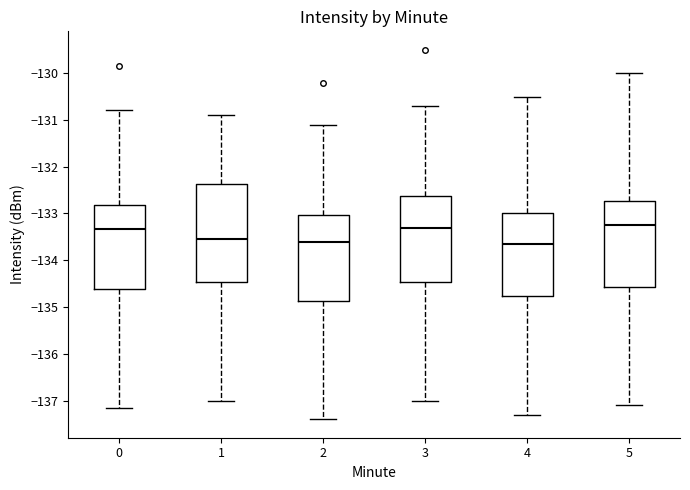

Reading left to right, read every box against the y-axis: the position of its median line, the range the box covers, and the ends of its whiskers. The values are not printed on the chart, so give them approximately, as read against the axis.

0: median -133.3, box -134.6 to -132.8, whiskers -137.2 to -130.8
1: median -133.5, box -134.5 to -132.4, whiskers -137.0 to -130.9
2: median -133.6, box -134.9 to -133.0, whiskers -137.4 to -131.1
3: median -133.3, box -134.5 to -132.6, whiskers -137.0 to -130.7
4: median -133.6, box -134.8 to -133.0, whiskers -137.3 to -130.5
5: median -133.2, box -134.6 to -132.7, whiskers -137.1 to -130.0